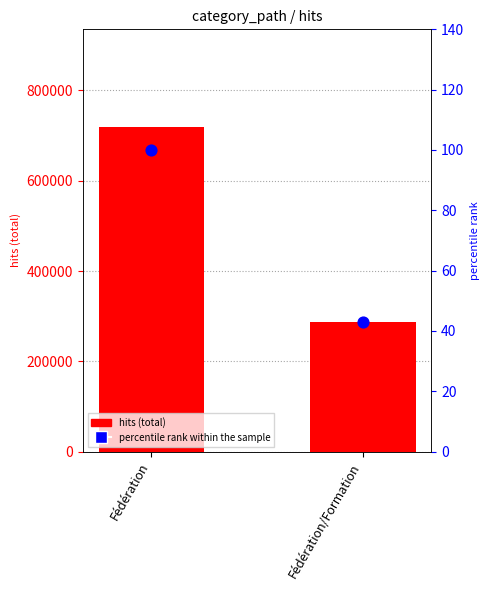

What are all the series names shown in the legend?

hits (total), percentile rank within the sample